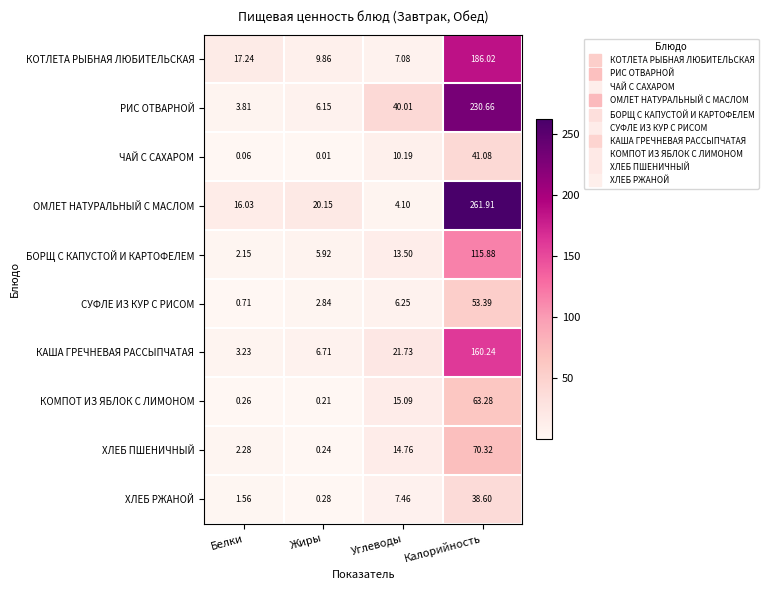

At which category is the sum across all series the highest?

Калорийность